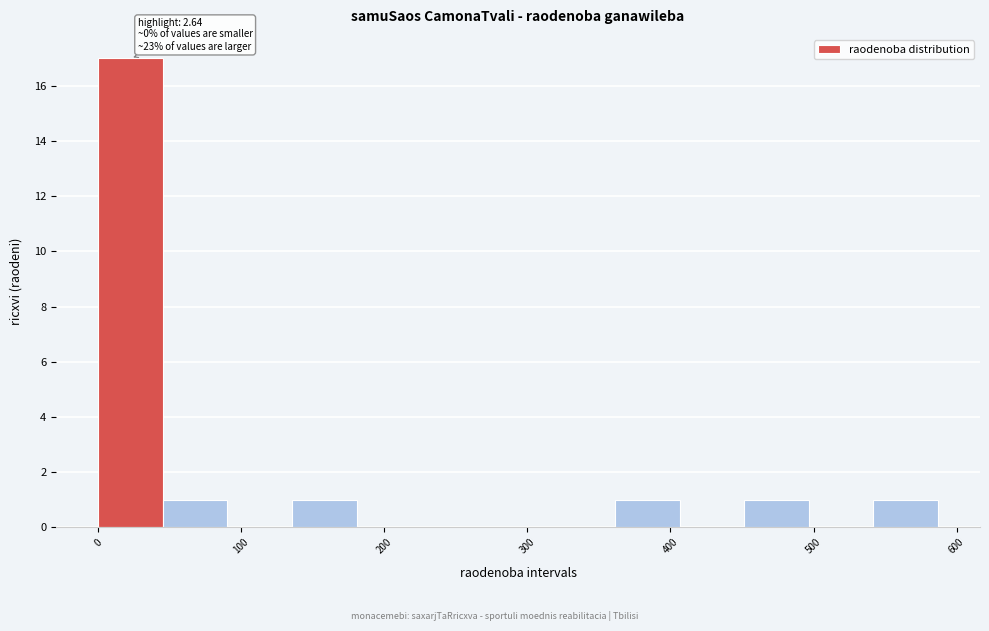

Which range on the x-axis has the tallest bar?

0 to 50